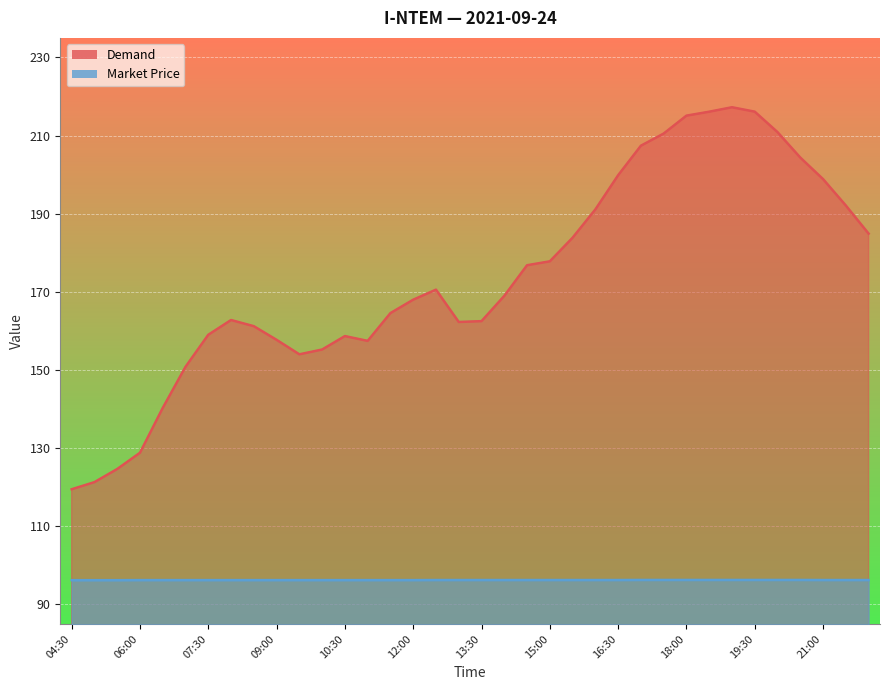

Rank the categories by Demand value from highest to lowest.

19:00, 19:30, 18:30, 18:00, 20:00, 17:30, 17:00, 20:30, 16:30, 21:00, 21:30, 16:00, 22:00, 15:30, 15:00, 14:30, 12:30, 14:00, 12:00, 11:30, 08:00, 13:30, 13:00, 08:30, 07:30, 10:30, 09:00, 11:00, 10:00, 09:30, 07:00, 06:30, 06:00, 05:30, 05:00, 04:30